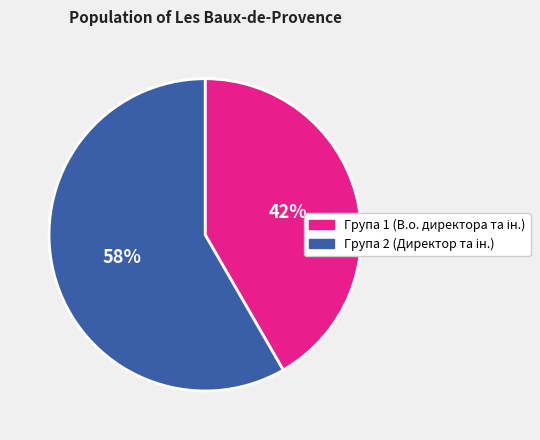

Is there any slice that represents more than half of the pie?

Yes